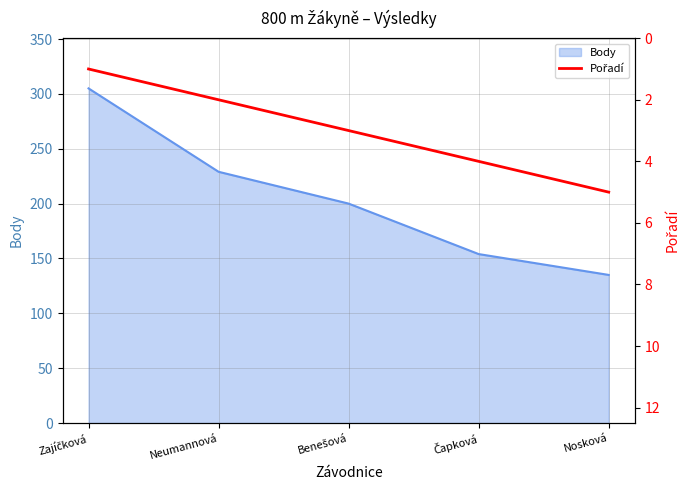

At which label does the data first exceed 3?

Čapková